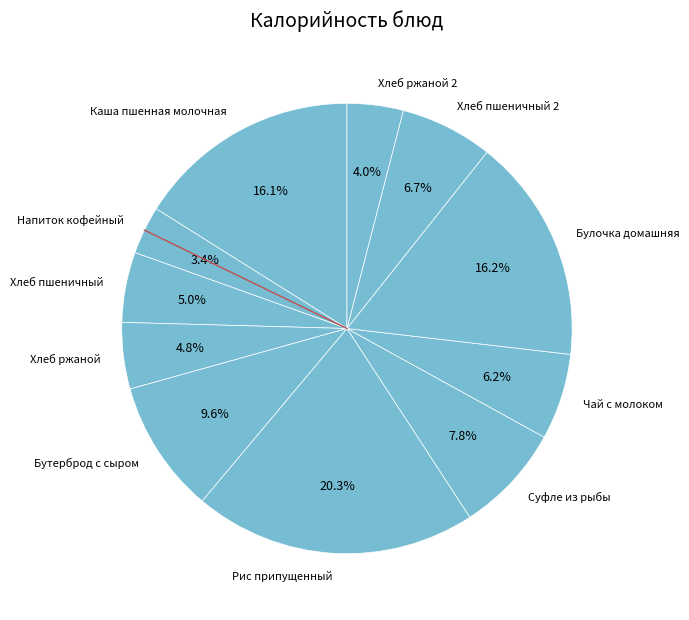

Which category has the biggest portion of the pie?

Рис припущенный